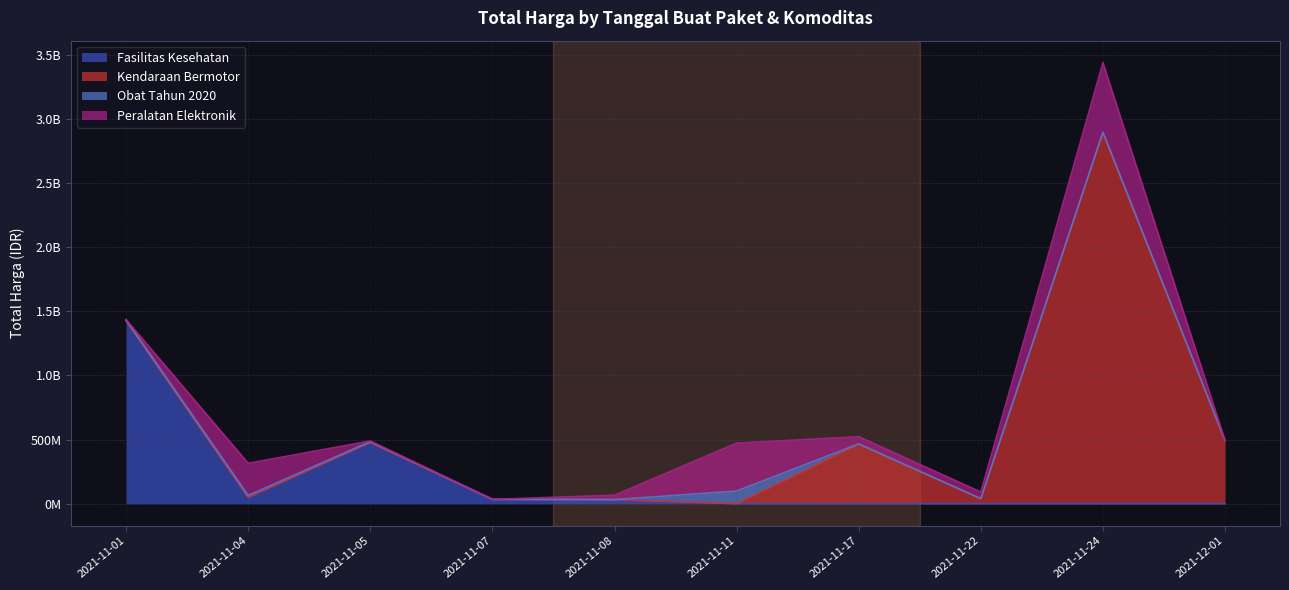

Which series has the widest spread of values?

Kendaraan Bermotor